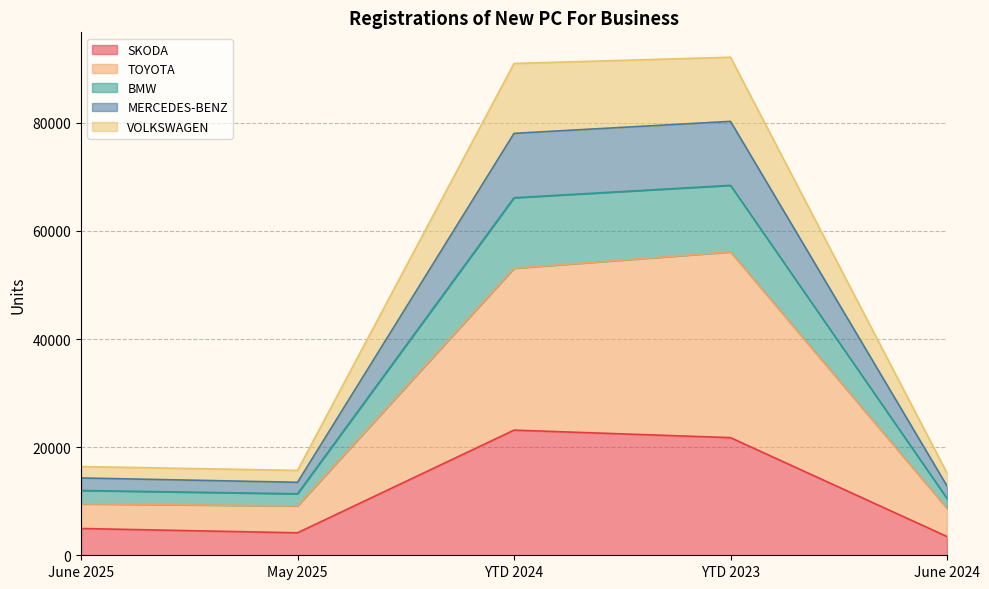

What is the label of the 2nd point from the right?

YTD 2023